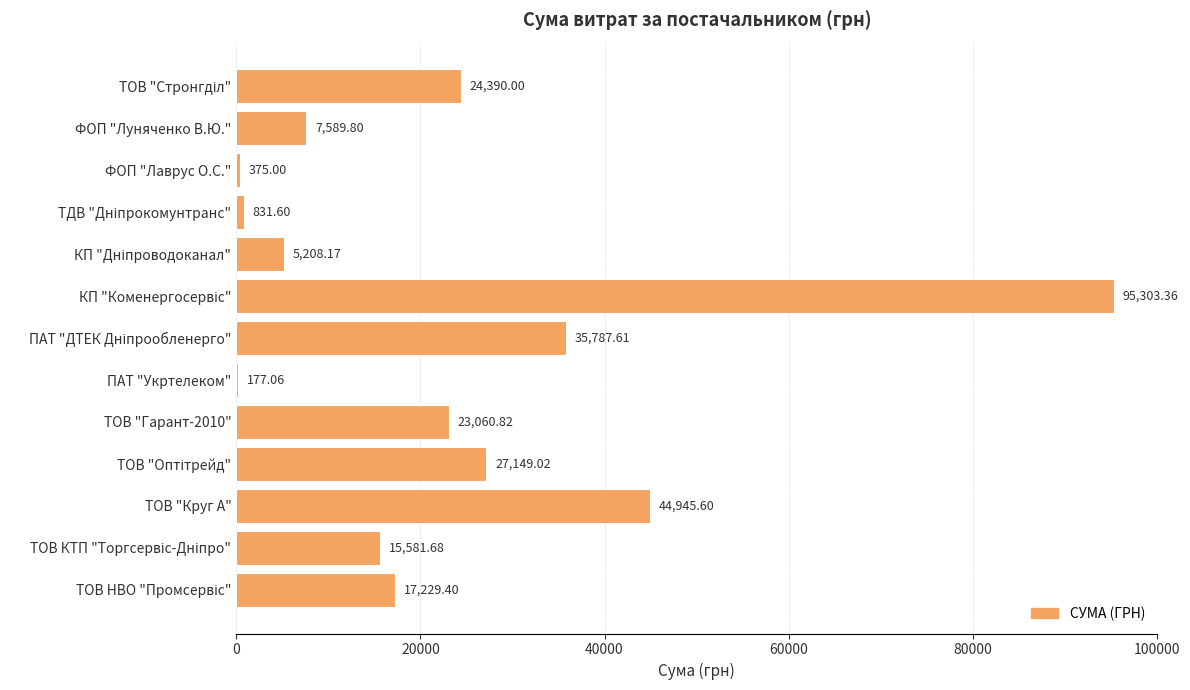

Where is the data nearest to the value 47740?

ТОВ "Круг А"